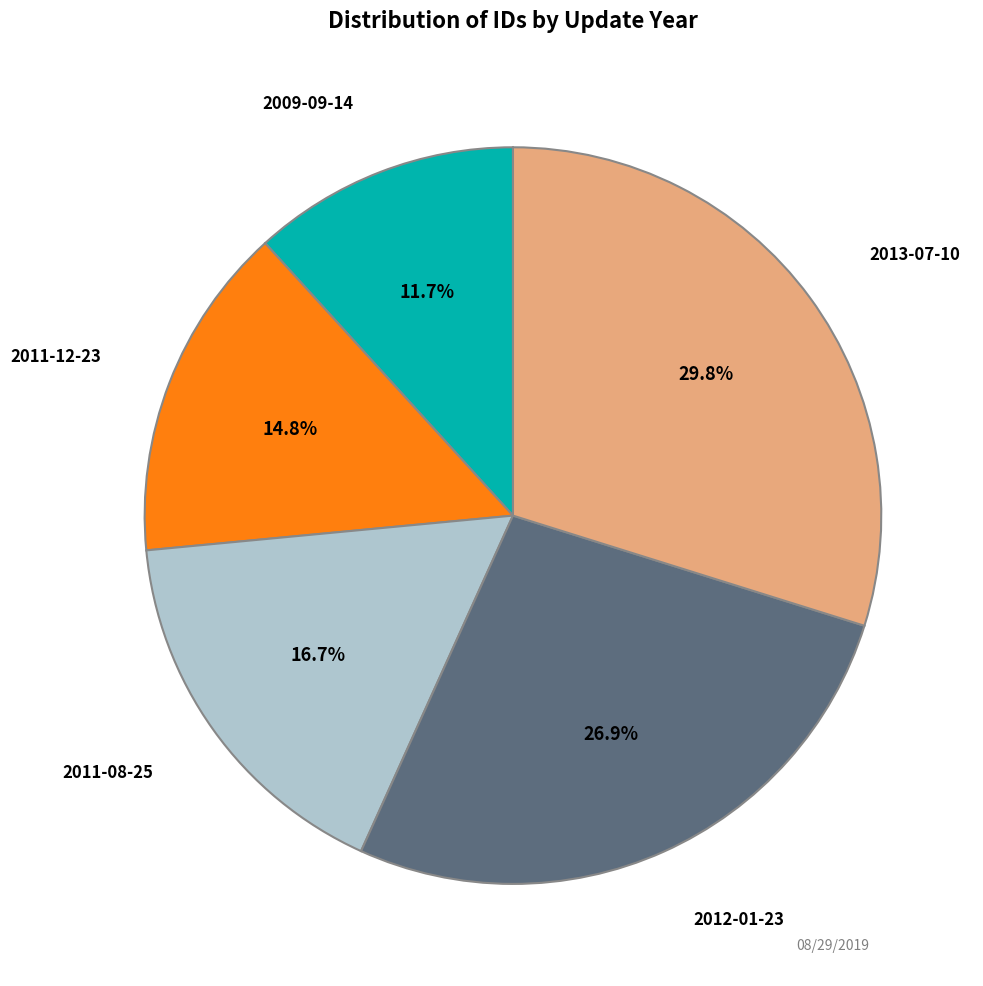

To the nearest percent, what portion does 2009-09-14 represent?

12%